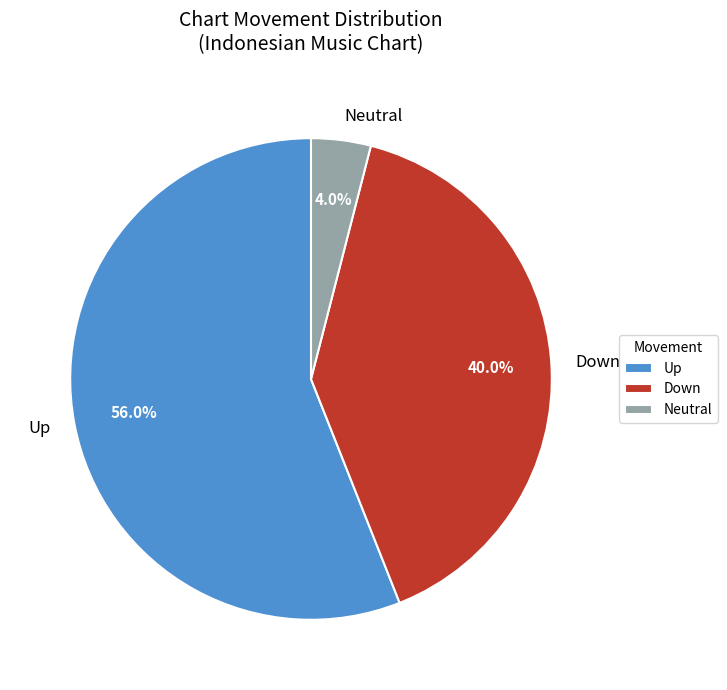

Which slice is the largest?

Up